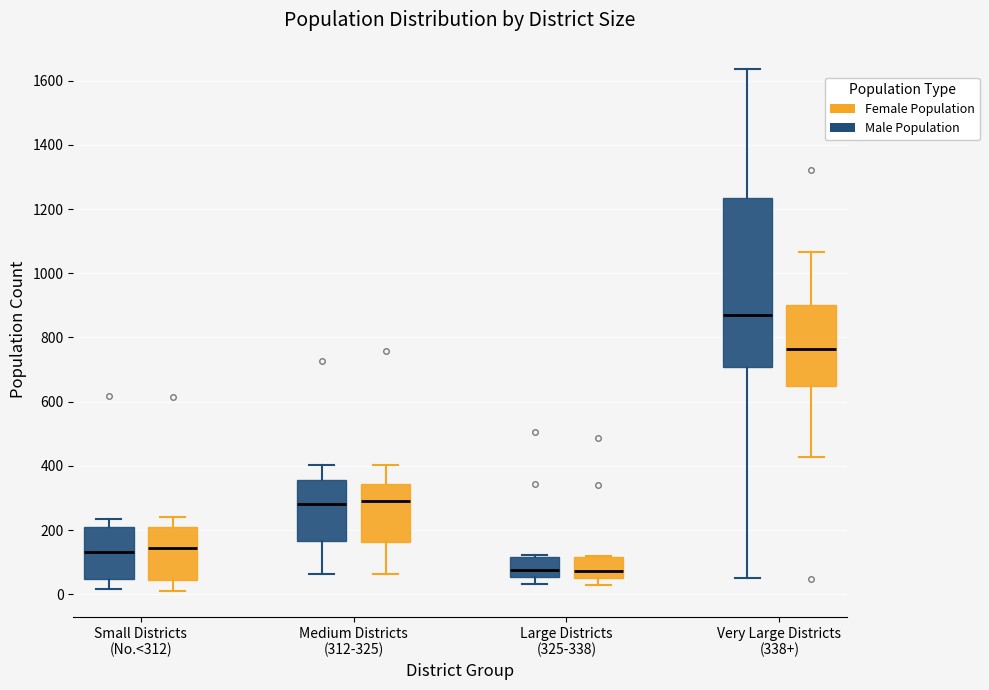

Which box is the tallest, from its lower edge to its upper edge?

Very Large Districts (338+) (Male Population)